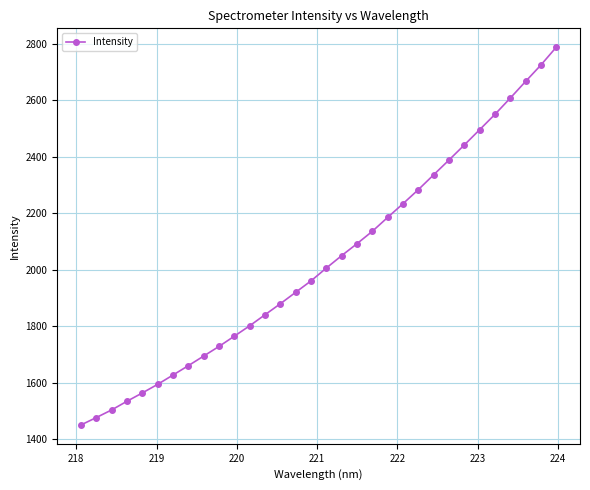

What is the smallest value displayed?

1451.4